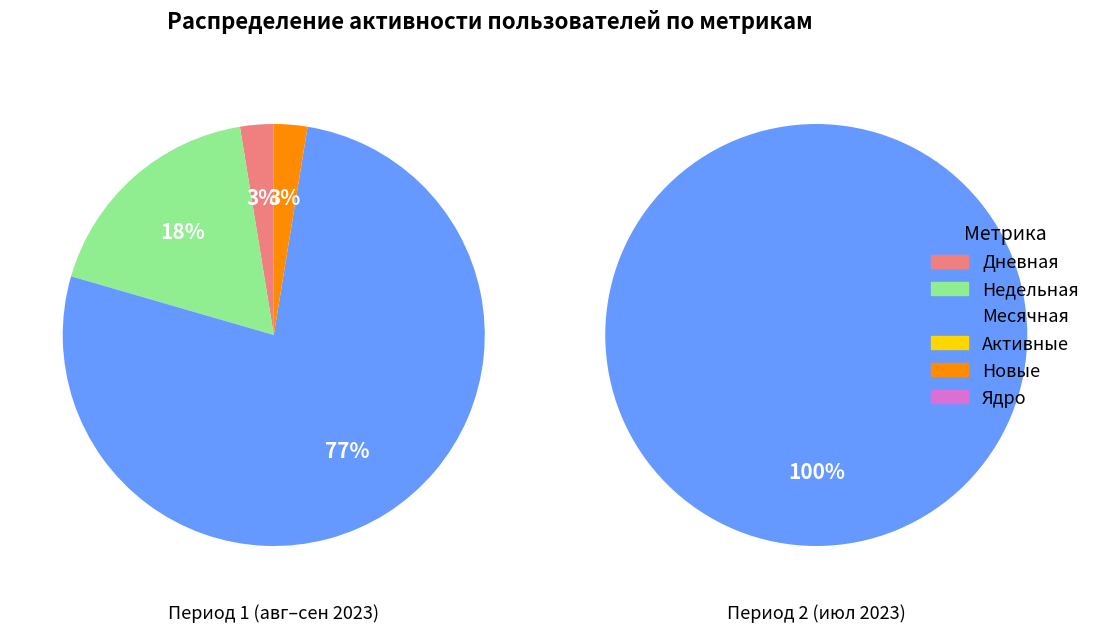

What is the spread (max minus min) of values at Месячная?

1